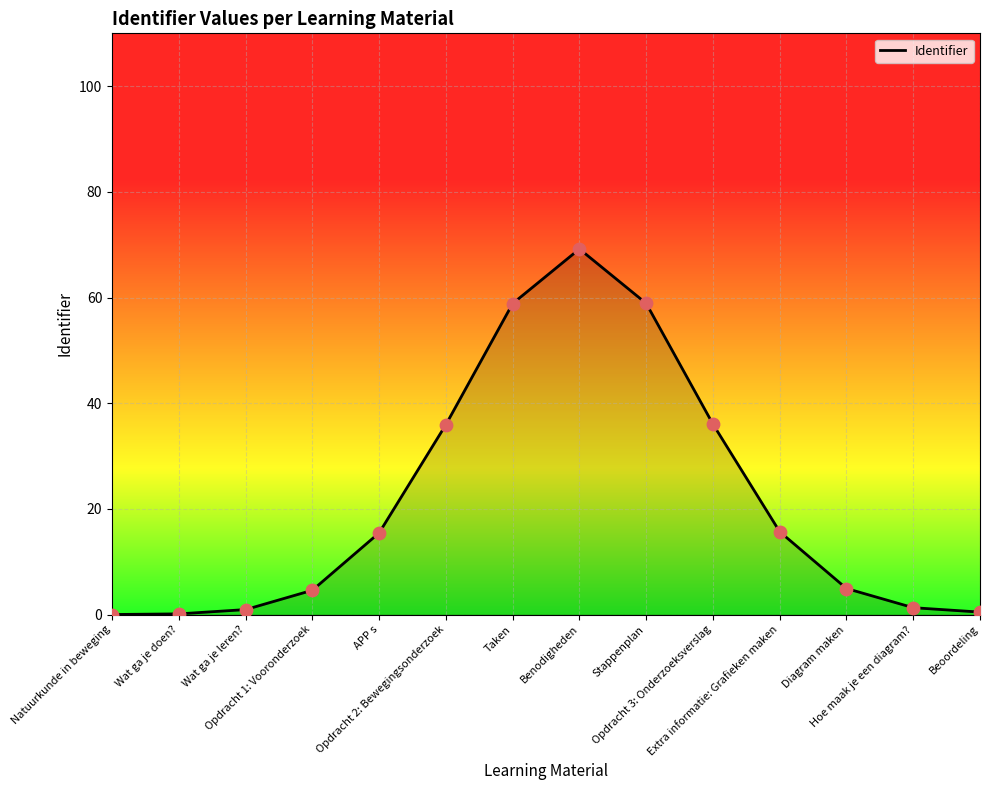

What is the change in value from Opdracht 1: Vooronderzoek to Beoordeling?

-4.1